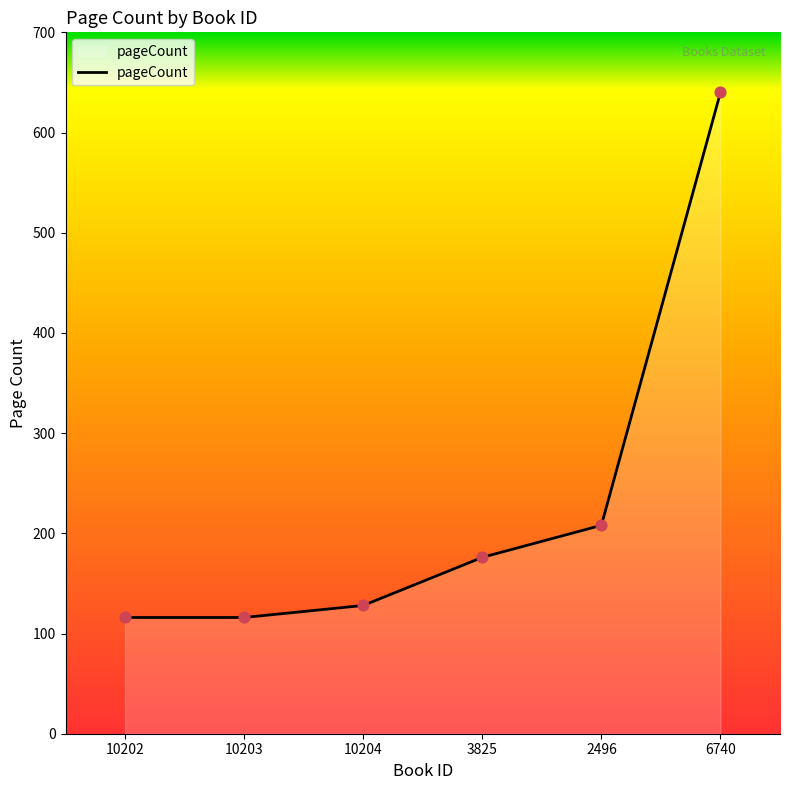

What is the change in value from 3825 to 2496?

+32